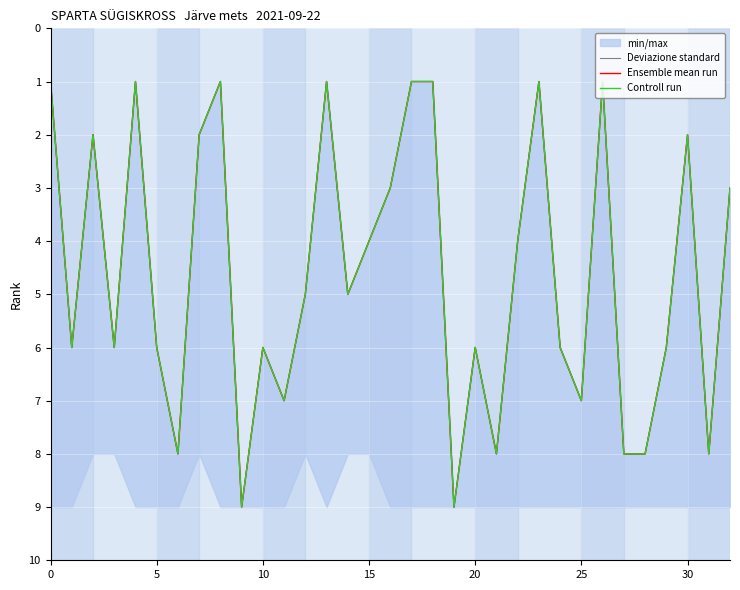

The Controll run series shows 9 at 29. True or false?

False